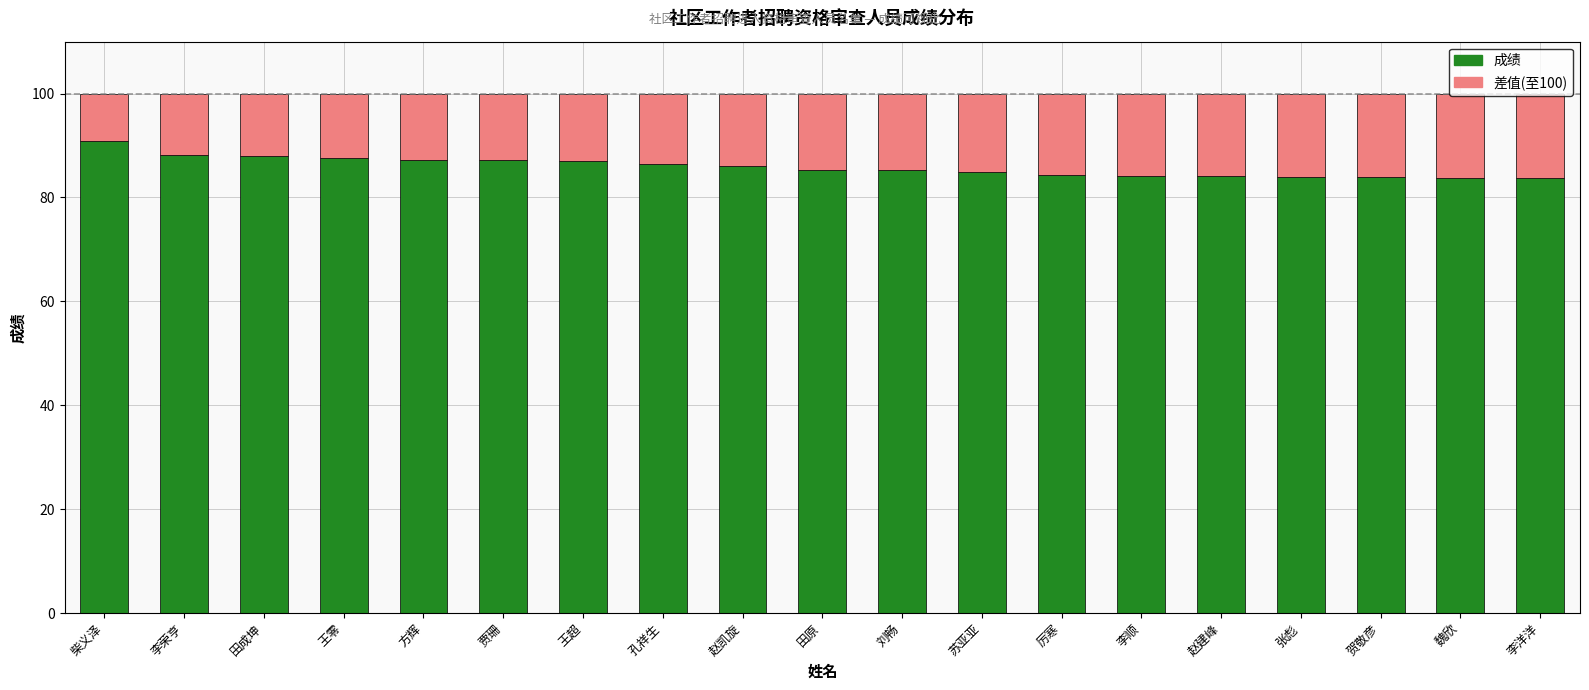

Which category has the highest value in the 成绩 series?

柴义泽